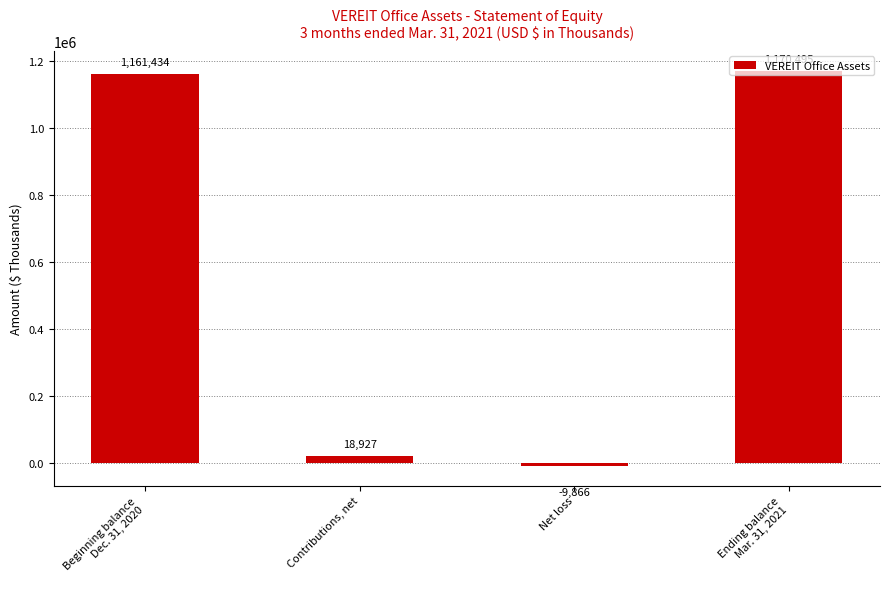

At which label is the value closest to 580314?

Contributions, net